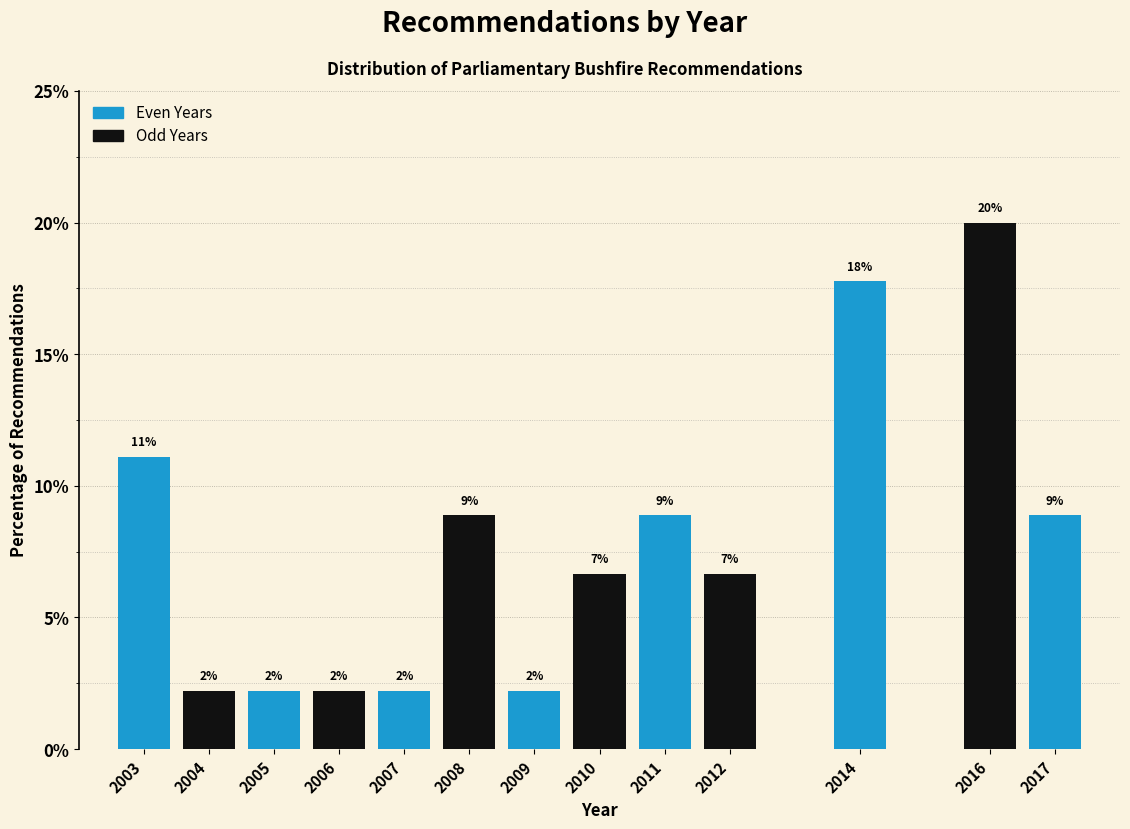

How many bars are there in total?

13